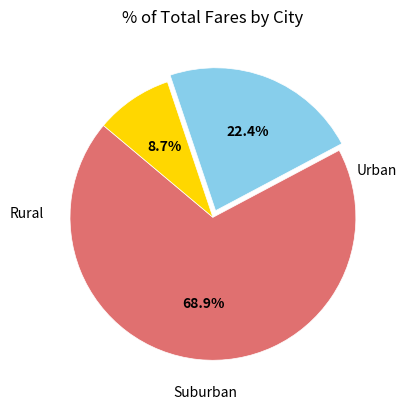

Is there a majority slice in this chart?

Yes